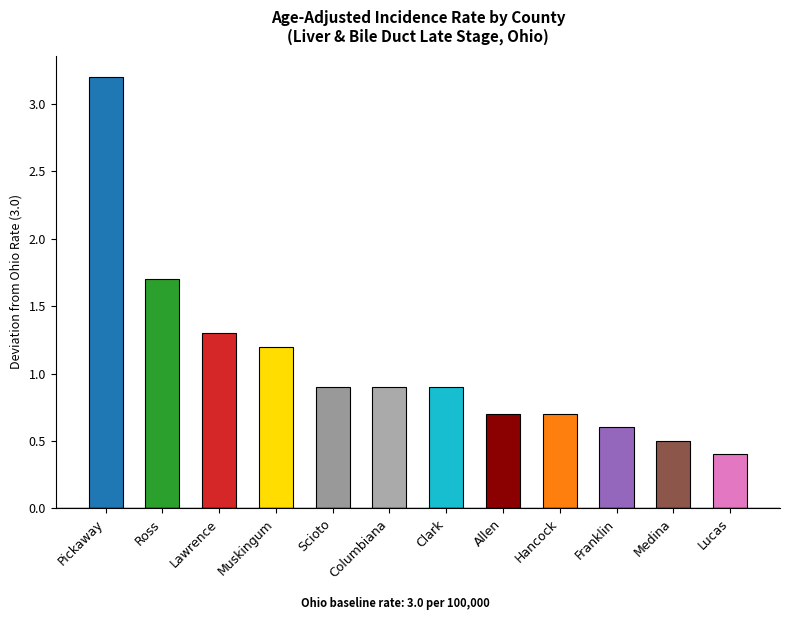

Is it true that the value at Lawrence is 1.3?

True